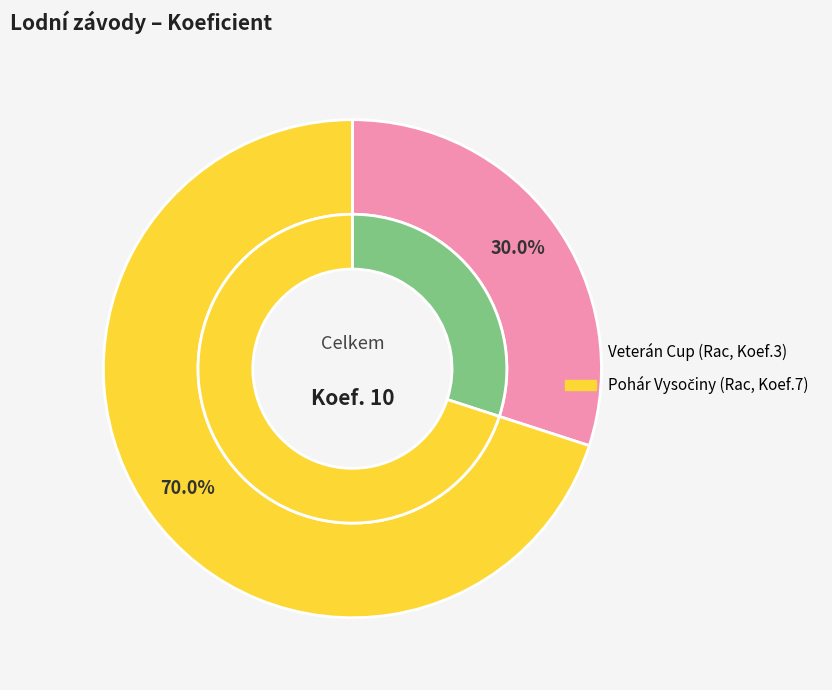

How many segments does this pie chart have?

2